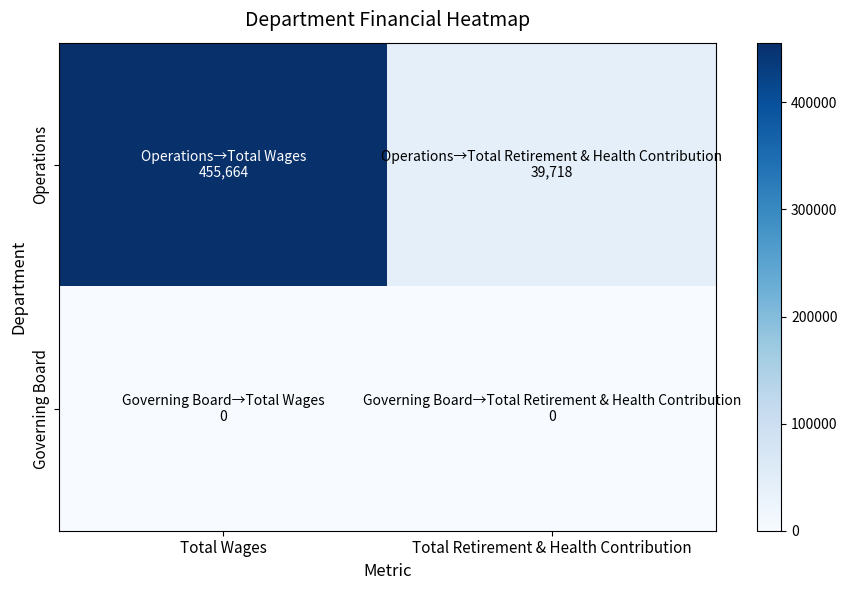

Rank the series by their average value, from highest to lowest.

Operations, Governing Board